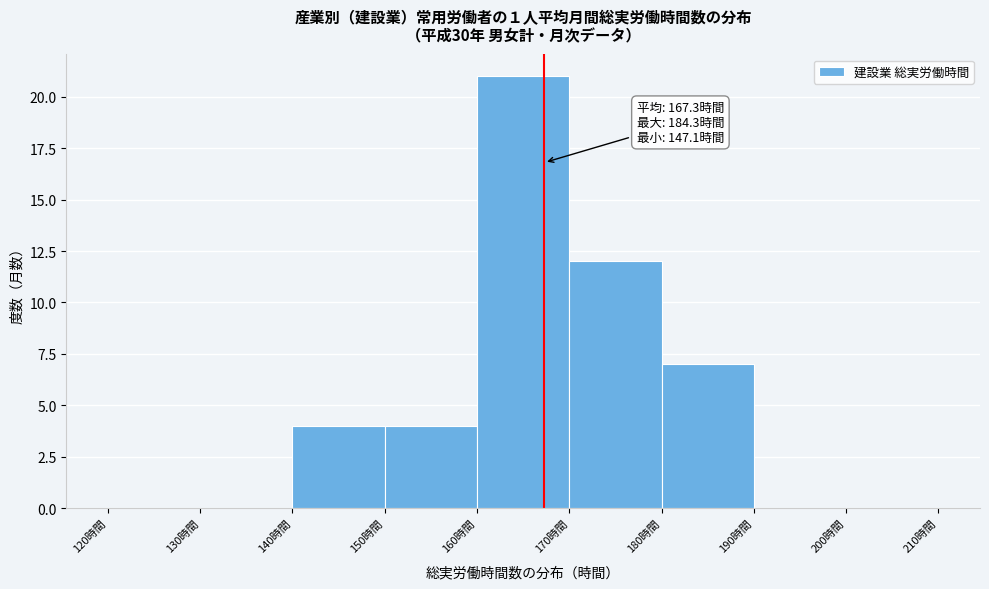

Over which range of the x-axis is the bar tallest?

160 to 170